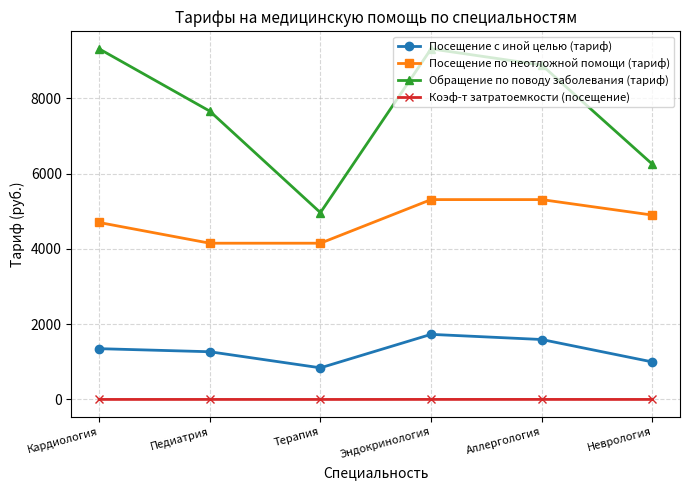

What are all the series names shown in the legend?

Посещение с иной целью (тариф), Посещение по неотложной помощи (тариф), Обращение по поводу заболевания (тариф), Коэф-т затратоемкости (посещение)